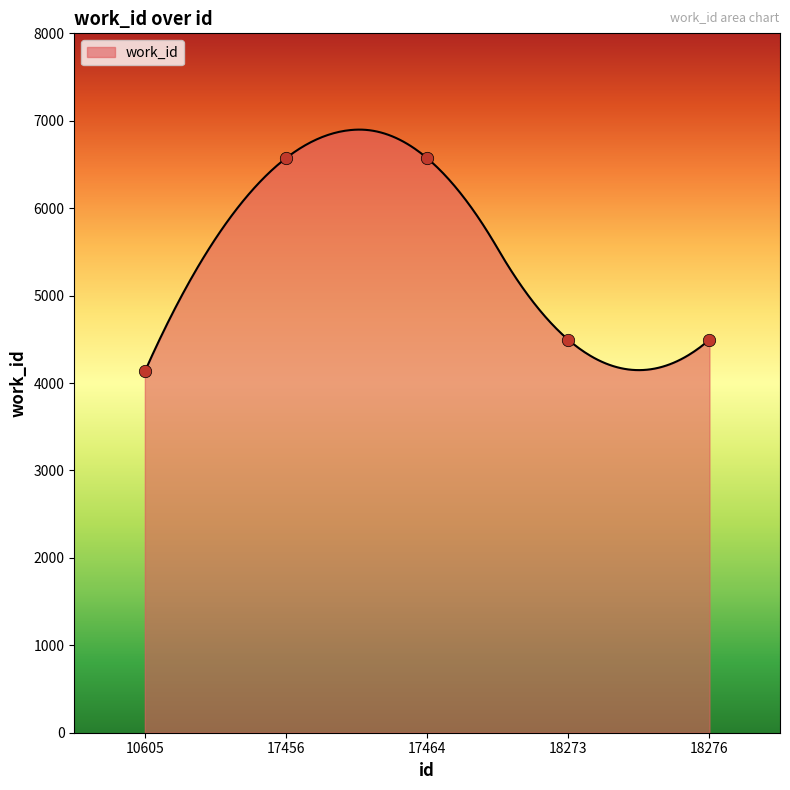

What is the change in value from 10605 to 18273?

+363